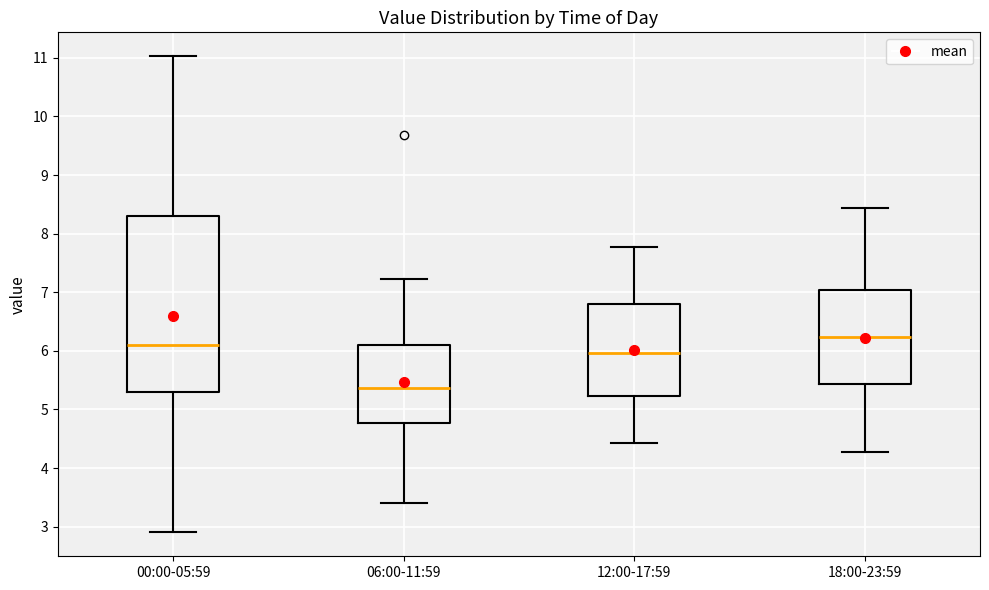

Reading left to right, transcribe this box plot: for each box, give where its median line is, the range the box spans, and where its two whiskers end, as read against the y-axis. The values are not printed on the chart, so give them approximately, as read against the axis.

00:00-05:59: median 6.1, box 5.3 to 8.3, whiskers 2.9 to 11.0
06:00-11:59: median 5.4, box 4.8 to 6.1, whiskers 3.4 to 7.2
12:00-17:59: median 6.0, box 5.2 to 6.8, whiskers 4.4 to 7.8
18:00-23:59: median 6.2, box 5.4 to 7.0, whiskers 4.3 to 8.4